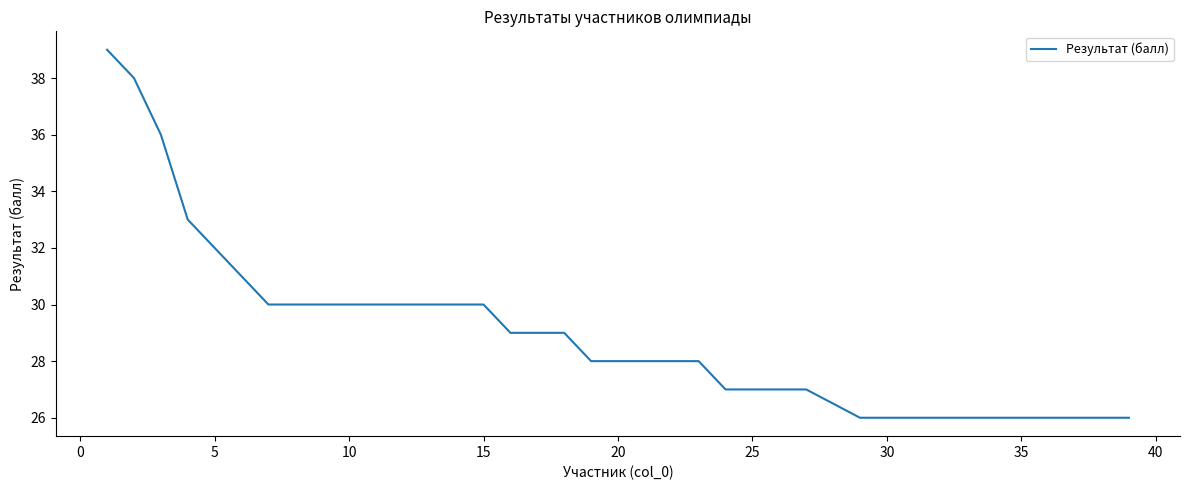

What is the minimum value shown in the chart?

26.0